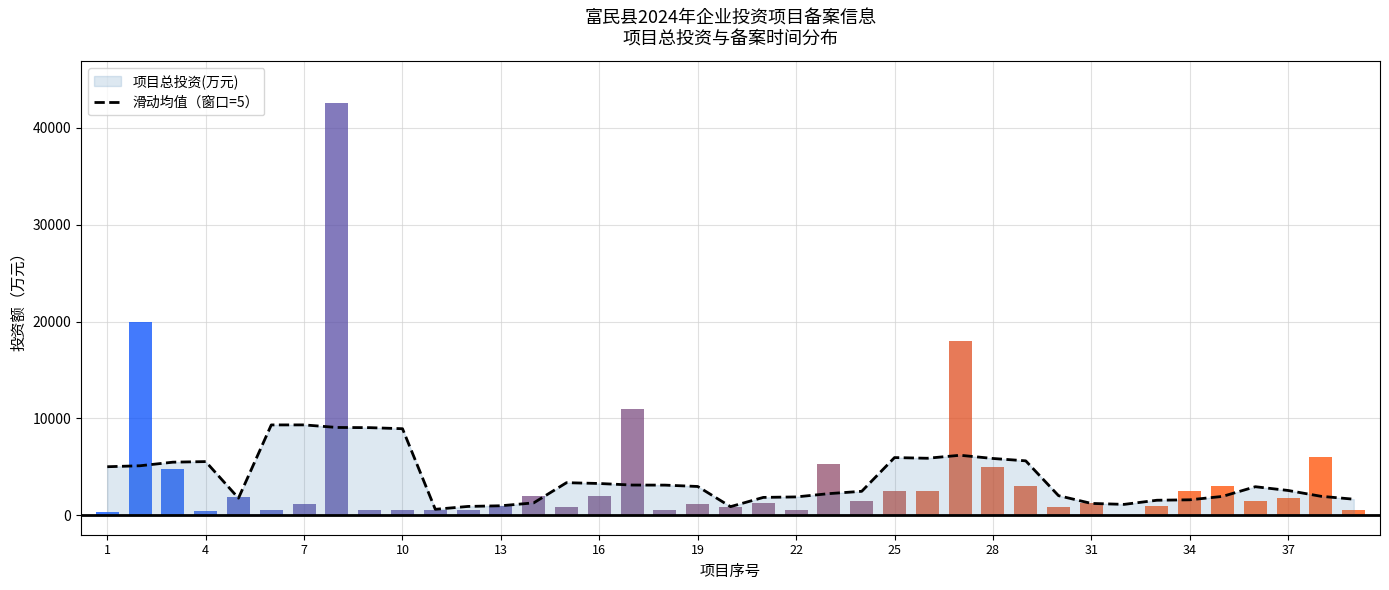

The chart shows a value of 7585.4 at 4. True or false?

False